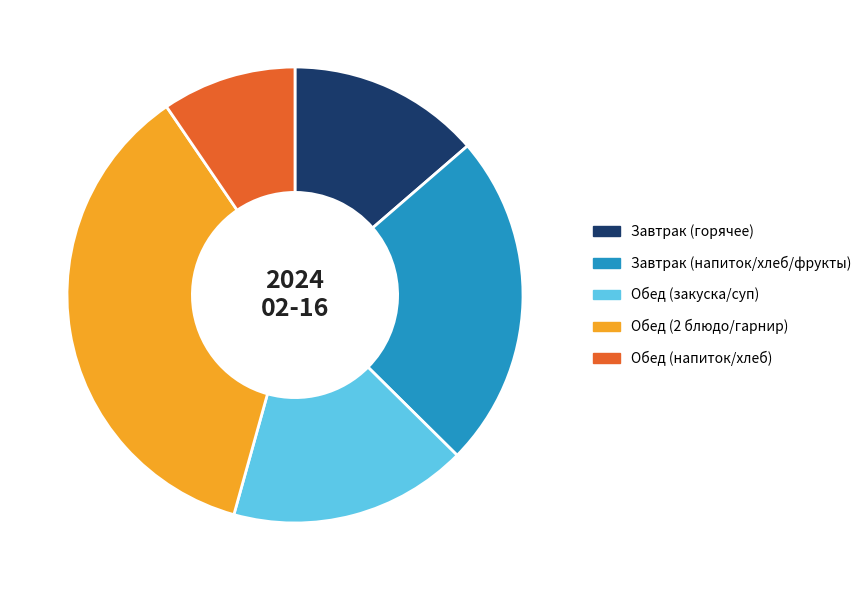

Count the number of slices in the pie.

5